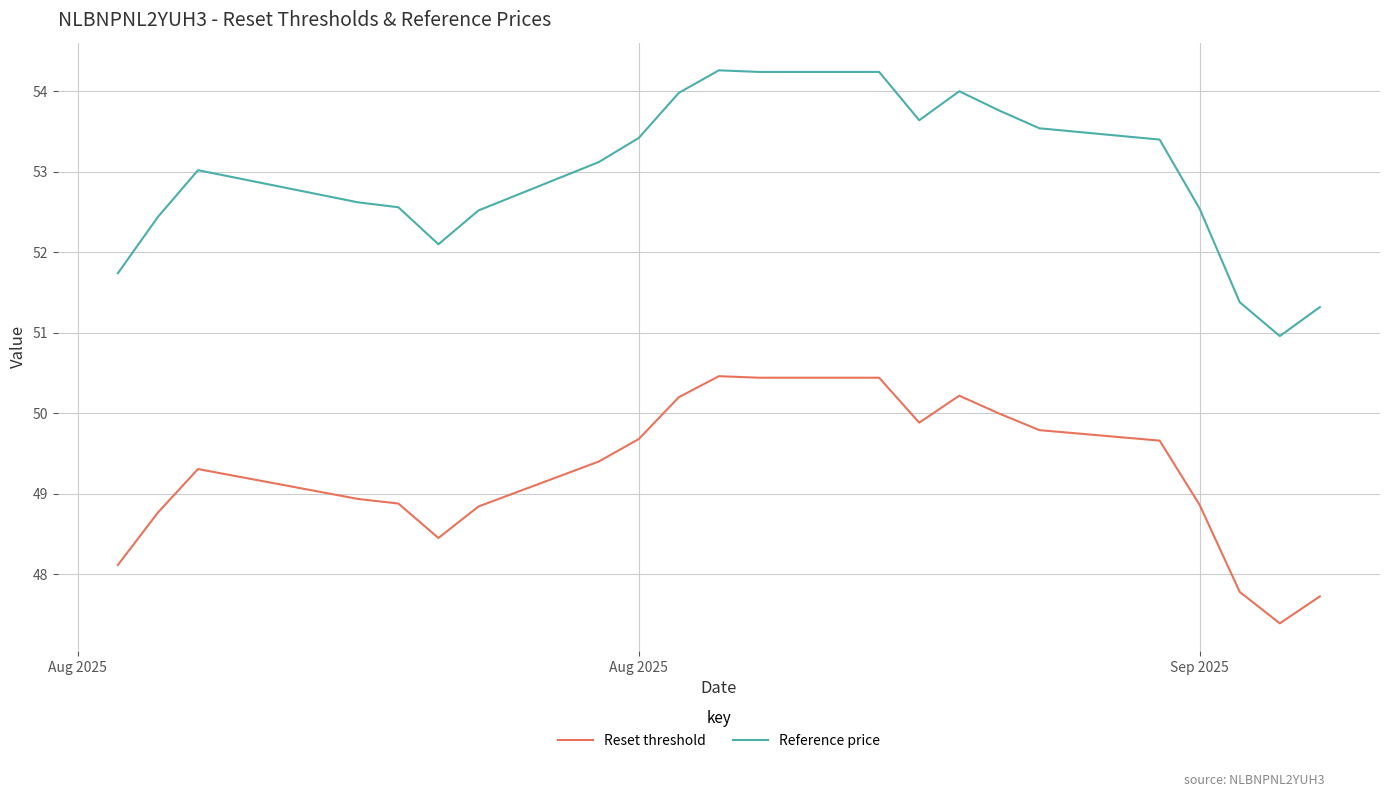

What are all the series names shown in the legend?

Reset threshold, Reference price